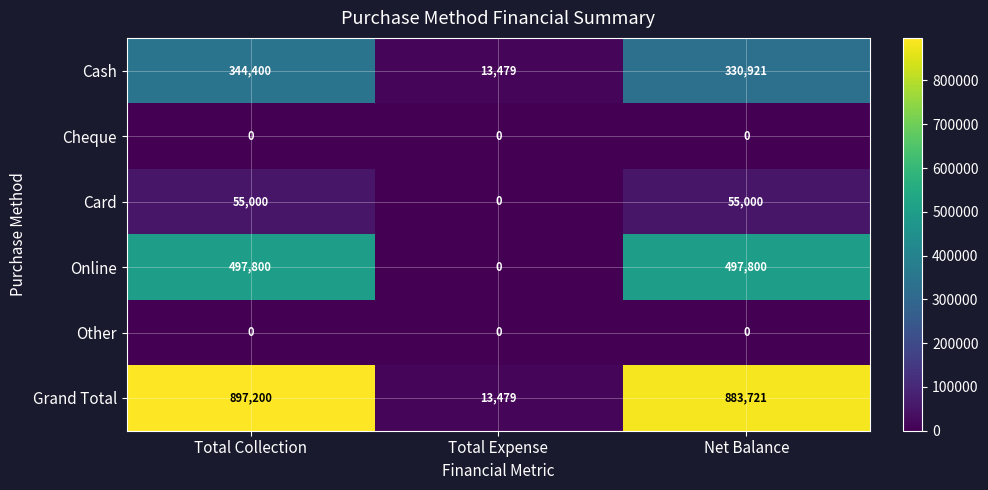

Rank the categories by Cash value from lowest to highest.

Total Expense, Net Balance, Total Collection